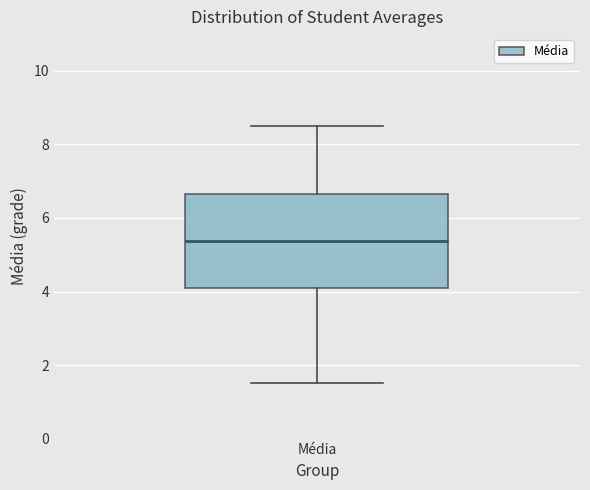

Transcribe this box plot: give where the median line is, the range the box spans, and where the two whiskers end, as read against the y-axis. The values are not printed on the chart, so give them approximately, as read against the axis.

median 5.4, box 4.0 to 6.6, whiskers 1.6 to 8.6